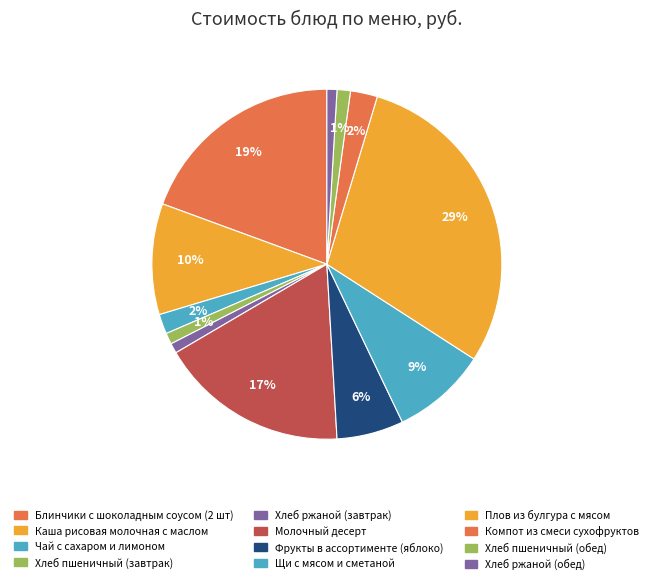

Which has a higher value, Фрукты в ассортименте (яблоко) or Чай с сахаром и лимоном?

Фрукты в ассортименте (яблоко)